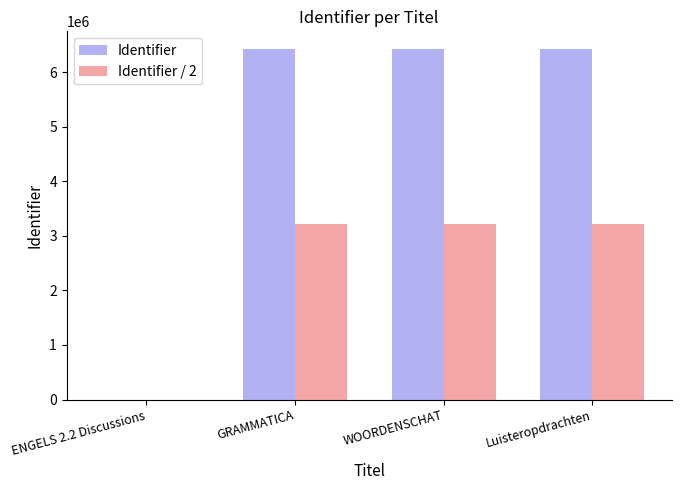

What are all the series names shown in the legend?

Identifier, Identifier / 2